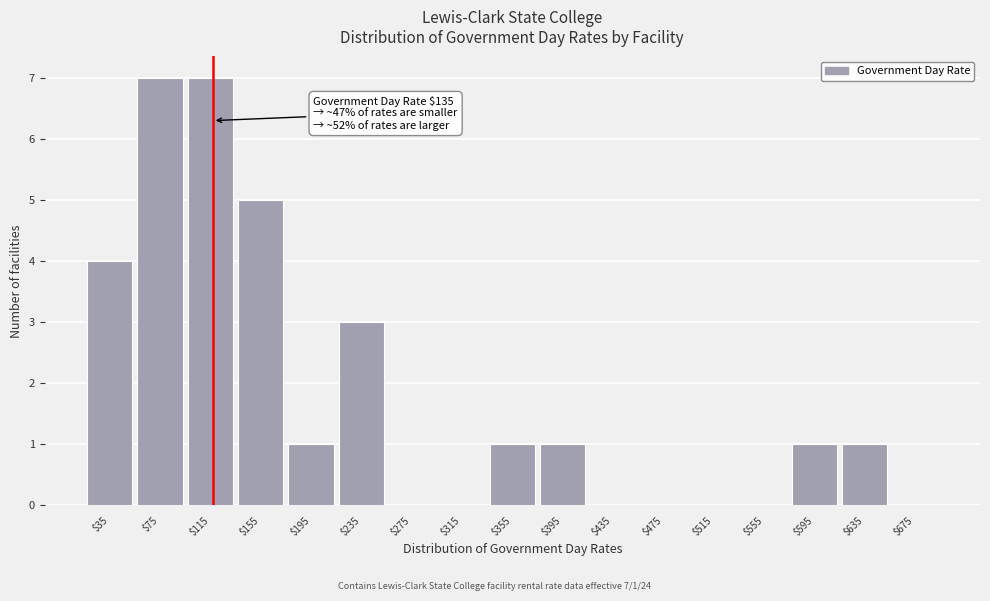

The chart shows a value of 3 at $235. True or false?

True